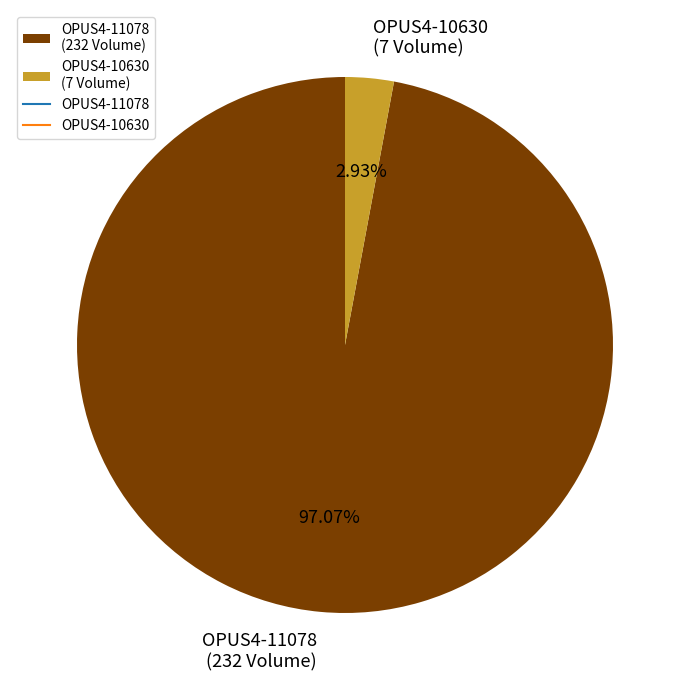

How many segments does this pie chart have?

2